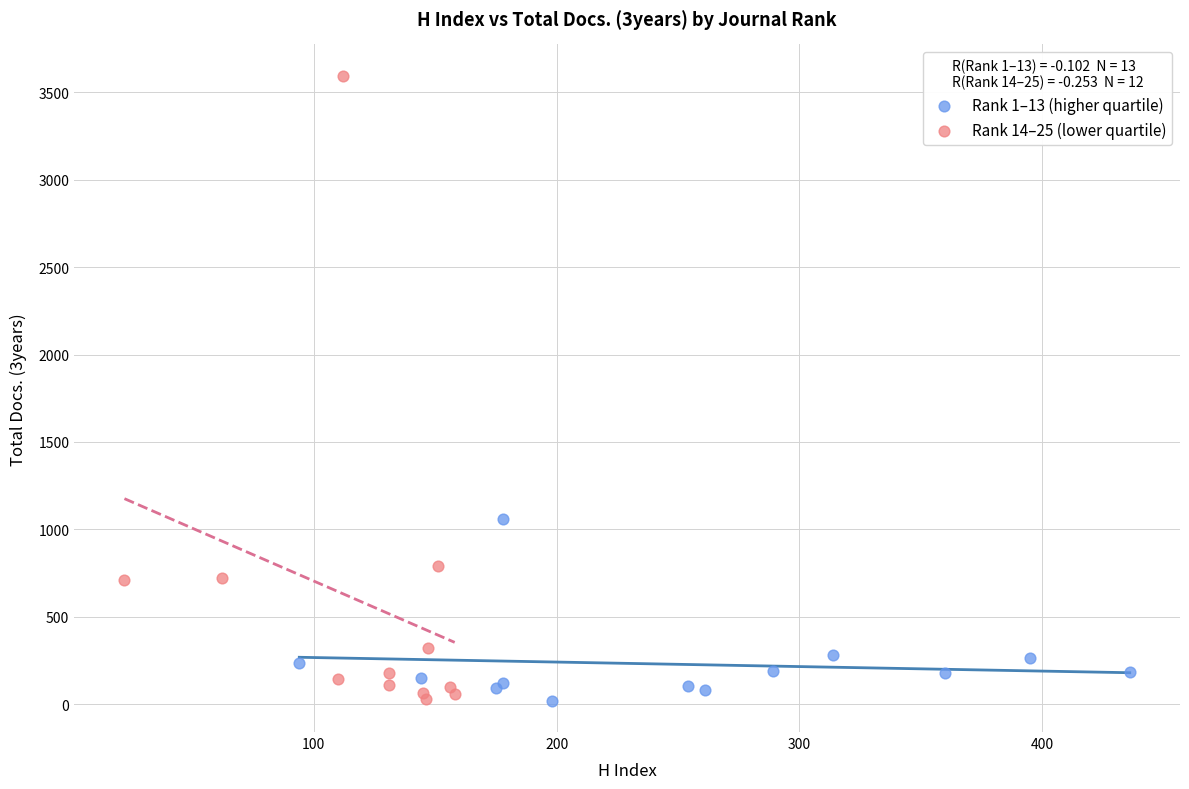

Which series contains the highest Y value?

Rank 14–25 (lower quartile)